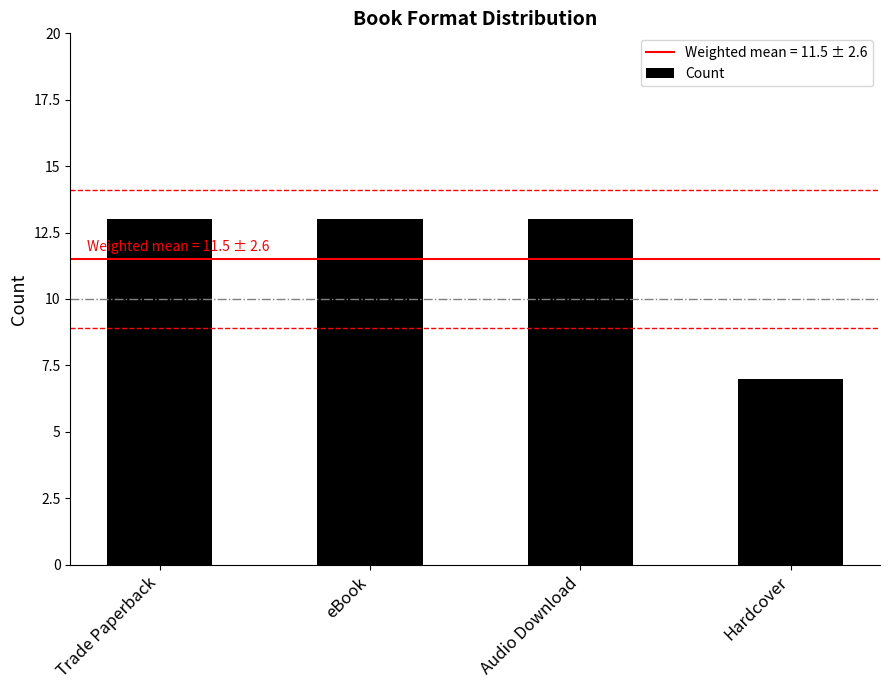

Is it true that the value at Trade Paperback is 13?

True